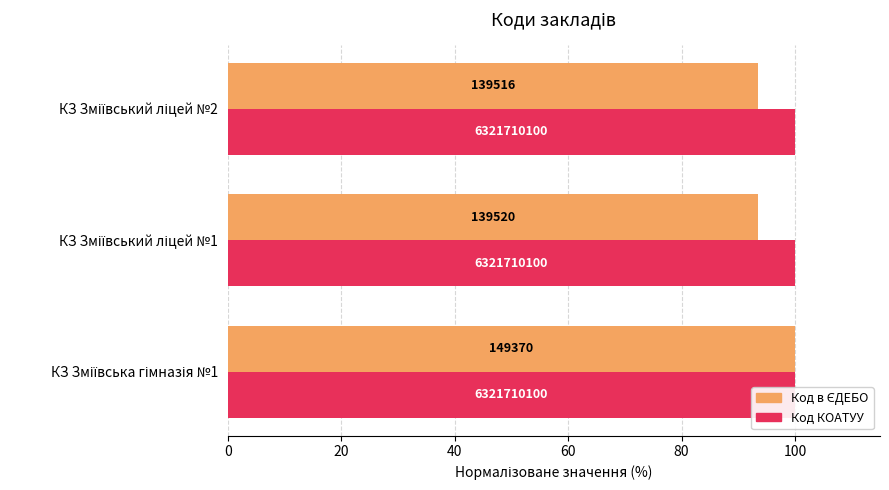

Are the bars horizontal?

Yes